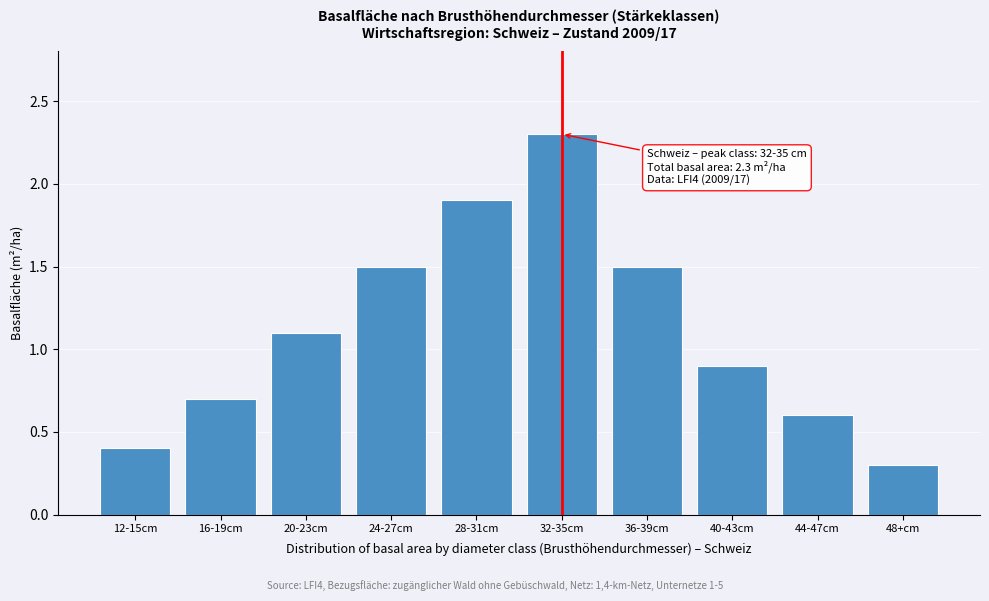

Reading left to right, transcribe all the data shown in this chart.

12-15cm=0.4	16-19cm=0.7	20-23cm=1.1	24-27cm=1.5	28-31cm=1.9	32-35cm=2.3	36-39cm=1.5	40-43cm=0.9	44-47cm=0.6	48+cm=0.3